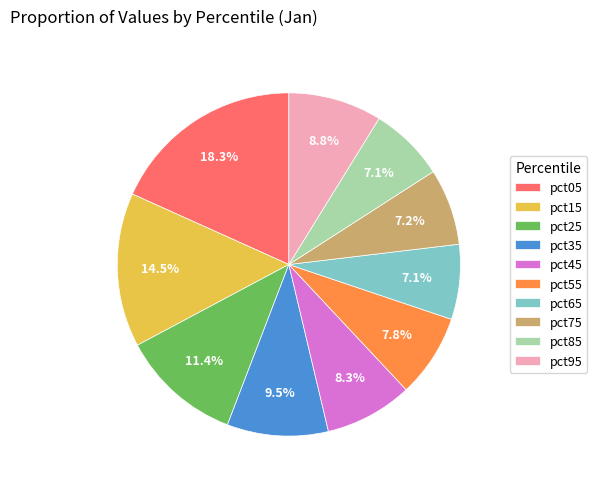

Is it true that pct65 is 16% of the pie?

False